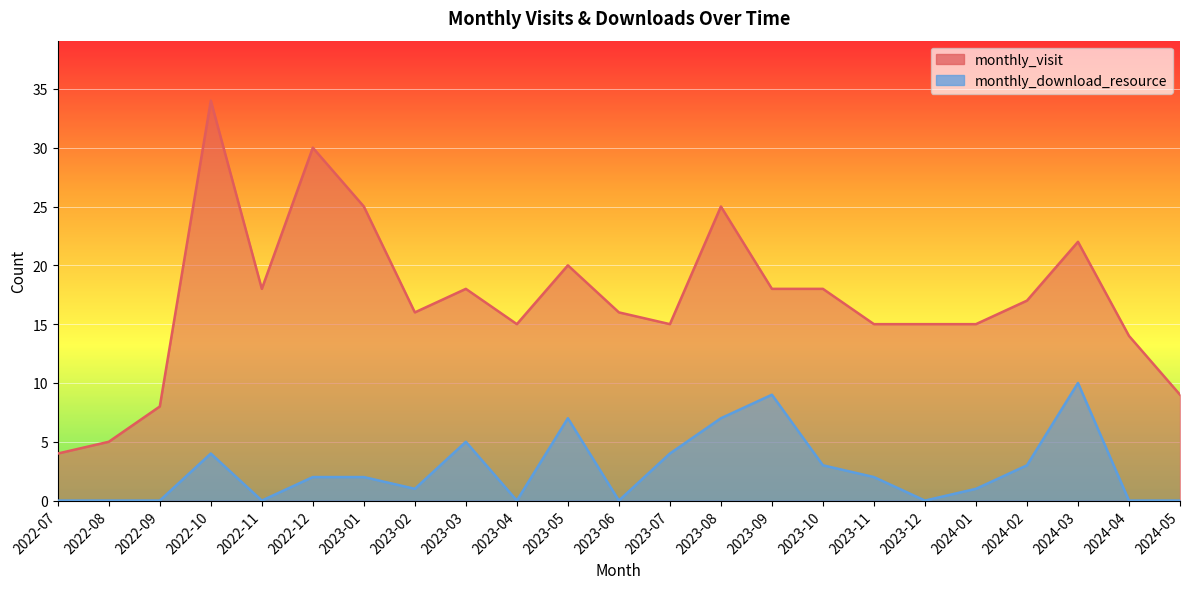

Reading right to left, list all the values displayed in this chart.

monthly_visit: 2024-05=9	2024-04=14	2024-03=22	2024-02=17	2024-01=15	2023-12=15	2023-11=15	2023-10=18	2023-09=18	2023-08=25	2023-07=15	2023-06=16	2023-05=20	2023-04=15	2023-03=18	2023-02=16	2023-01=25	2022-12=30	2022-11=18	2022-10=34	2022-09=8	2022-08=5	2022-07=4
monthly_download_resource: 2024-05=0	2024-04=0	2024-03=10	2024-02=3	2024-01=1	2023-12=0	2023-11=2	2023-10=3	2023-09=9	2023-08=7	2023-07=4	2023-06=0	2023-05=7	2023-04=0	2023-03=5	2023-02=1	2023-01=2	2022-12=2	2022-11=0	2022-10=4	2022-09=0	2022-08=0	2022-07=0